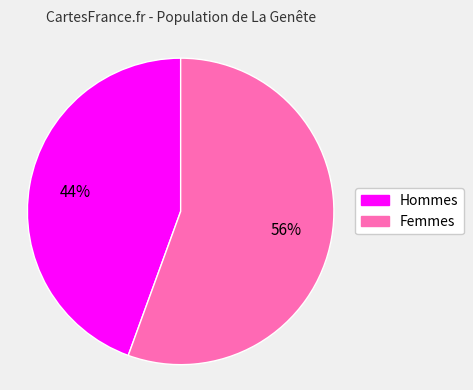

Approximately how many times larger is the value at Hommes compared to Femmes?

0.8